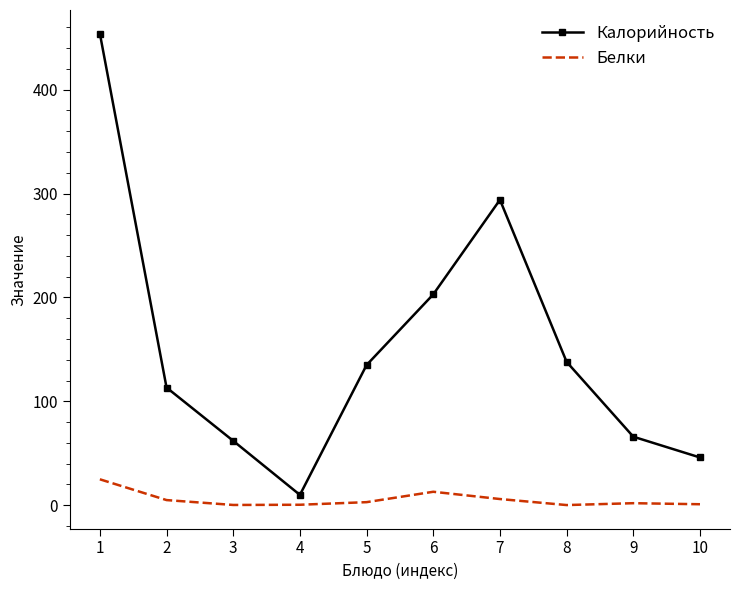

How many interior local peaks does the Калорийность series have?

1